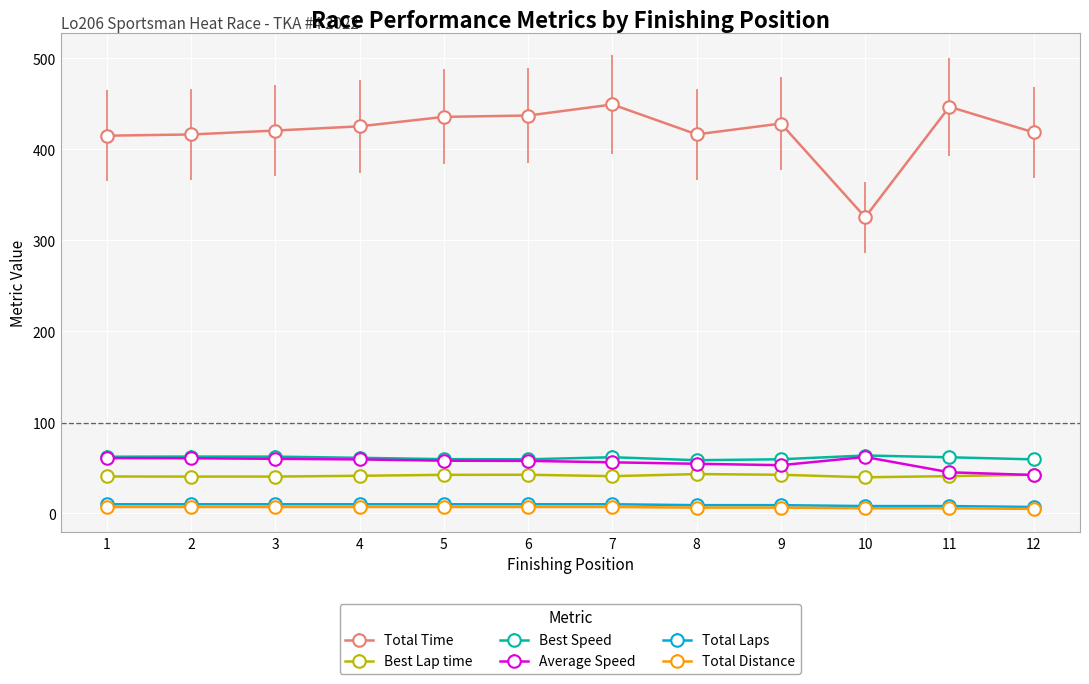

Is it true that Best Lap time equals 40.9 at 11?

True